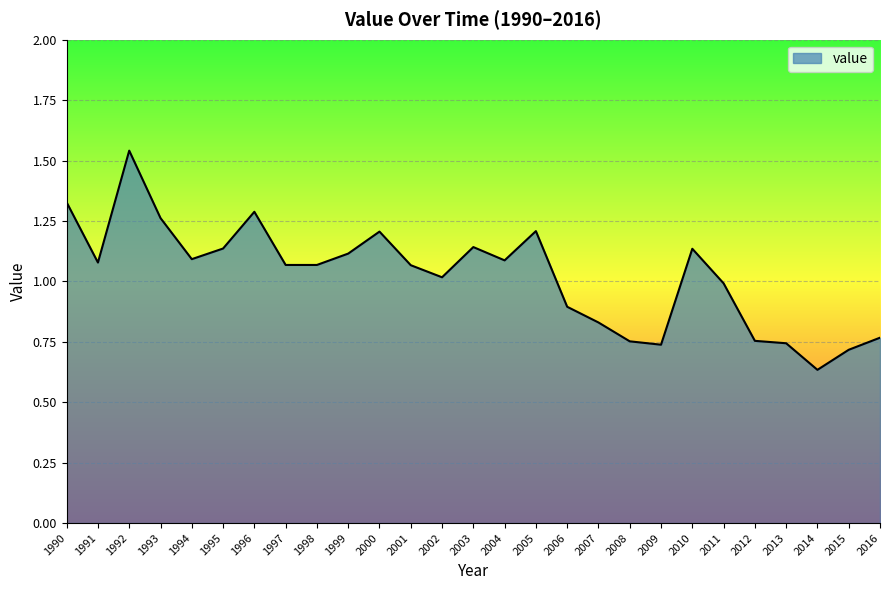

Which label corresponds to the smallest value in the chart?

2014